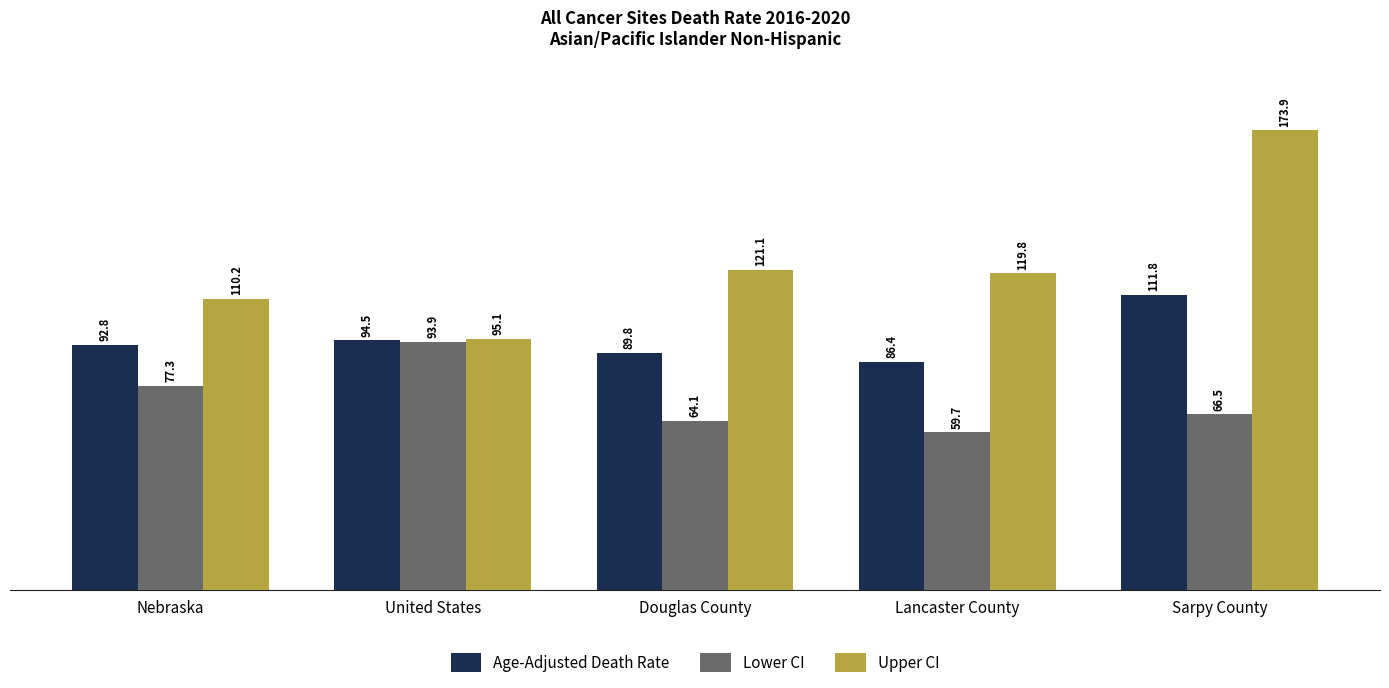

True or false: Age-Adjusted Death Rate has a value of 134.5 at United States.

False